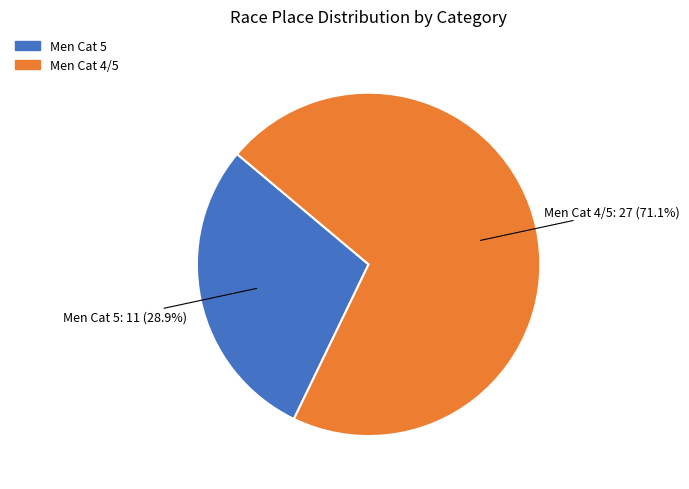

Rank the categories by value from highest to lowest.

Men Cat 4/5, Men Cat 5